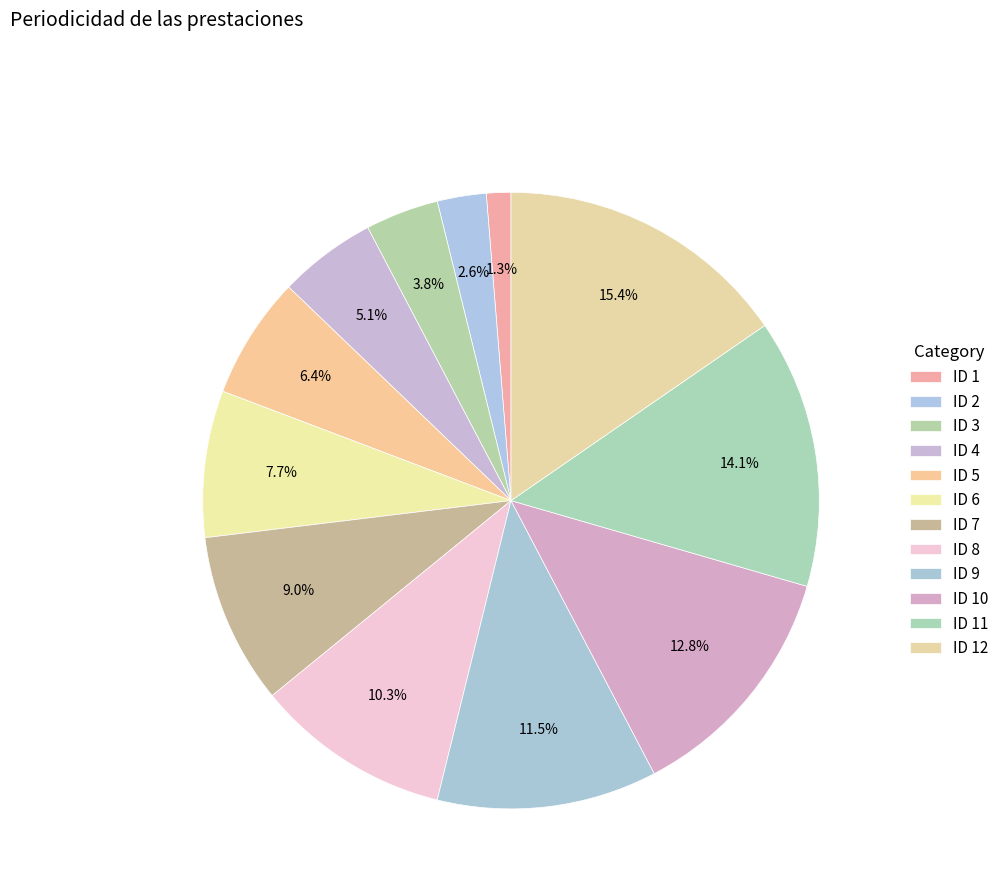

What percentage do ID 4 and ID 10 together represent?

17.9%